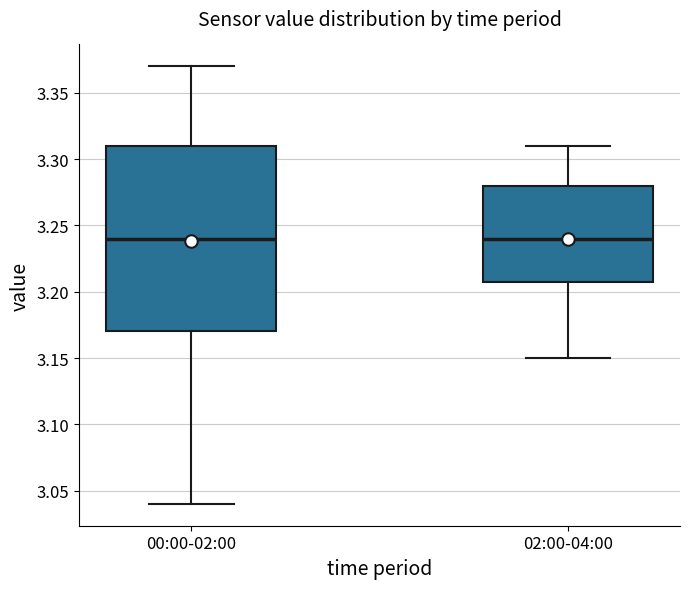

Reading left to right, transcribe this box plot: for each box, give where its median line is, the range the box spans, and where its two whiskers end, as read against the y-axis. The values are not printed on the chart, so give them approximately, as read against the axis.

00:00-02:00: median 3.24, box 3.17 to 3.31, whiskers 3.04 to 3.37
02:00-04:00: median 3.24, box 3.21 to 3.28, whiskers 3.15 to 3.31